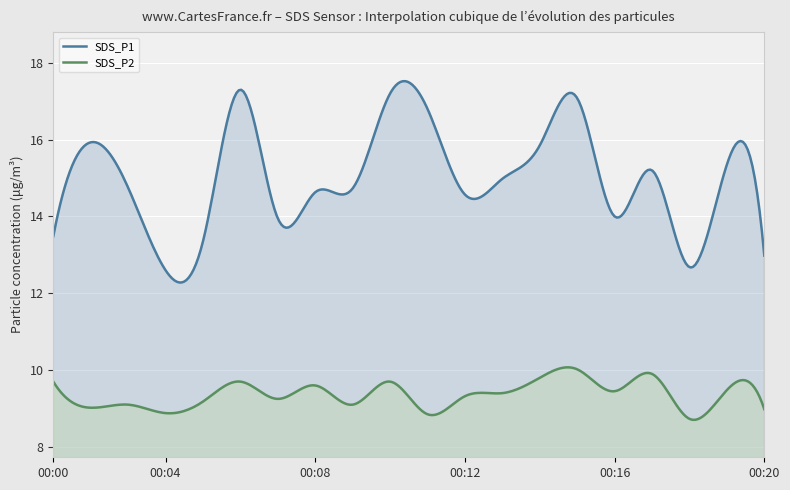

In SDS_P2, how many points are higher than both neighbors (excluding endpoints)?

8